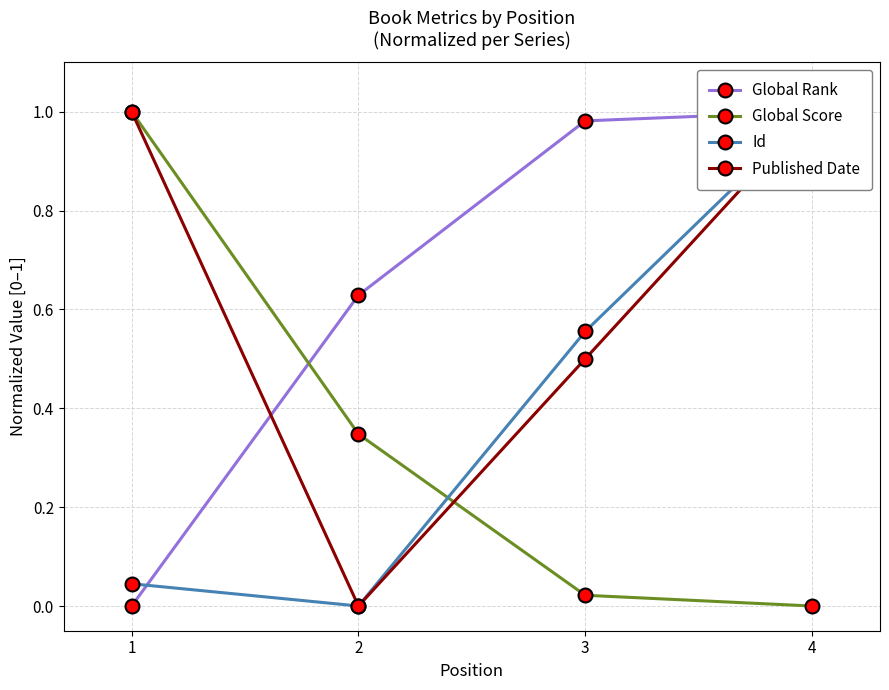

What is the sum of all Global Rank values?

2.6